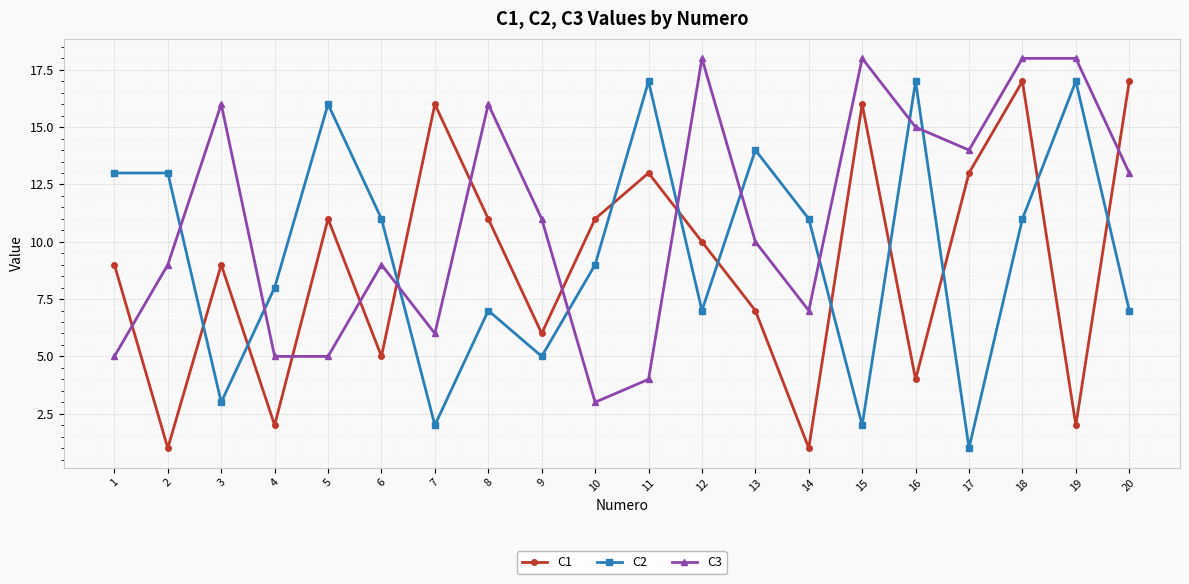

At which label does C3 reach its minimum?

10